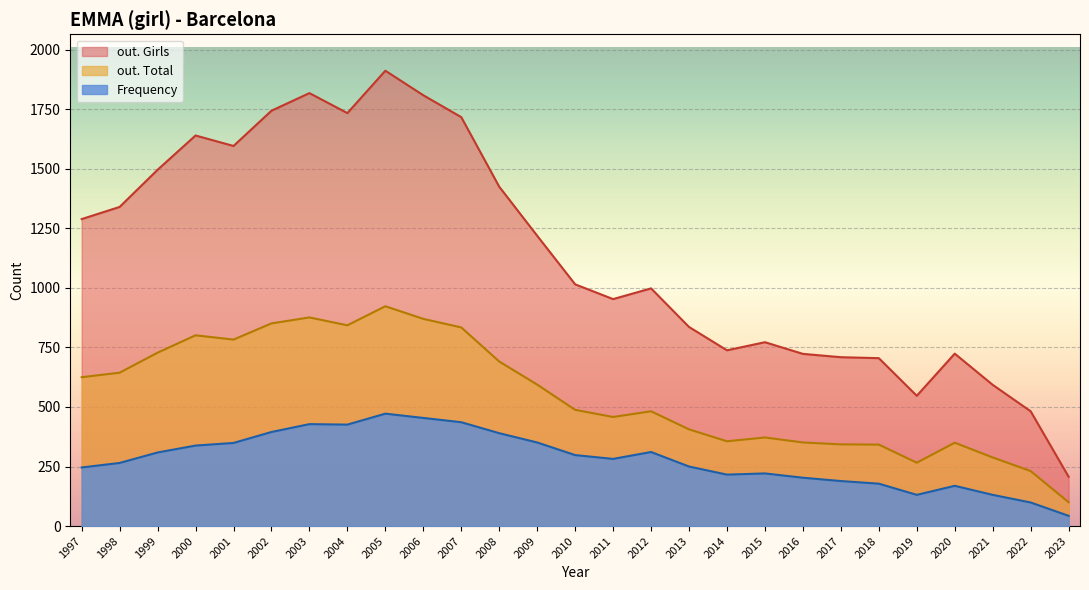

What is the average value of the Frequency series?

281